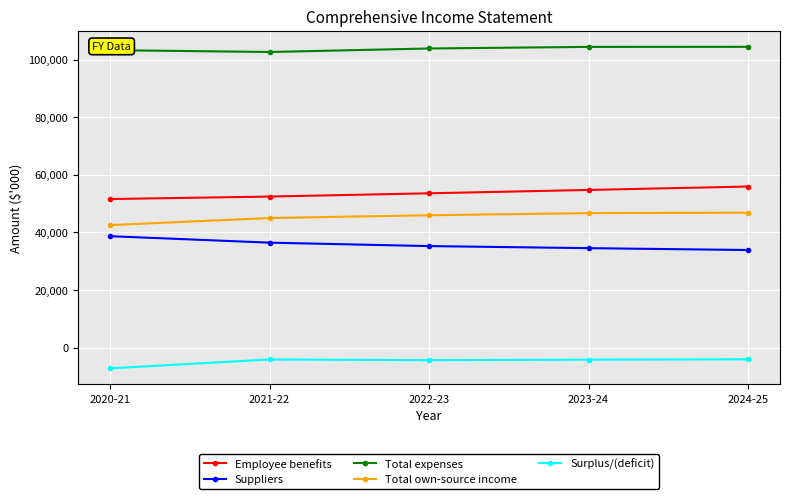

Is the value of Total expenses at 2024-25 greater than the value of Surplus/(deficit) at 2022-23?

Yes